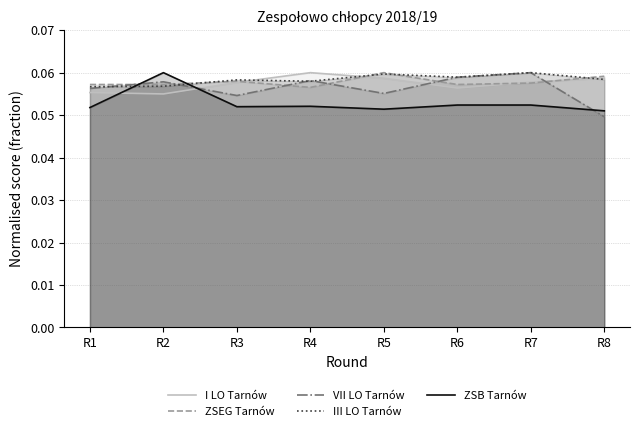

At which category is the sum across all series the highest?

R7